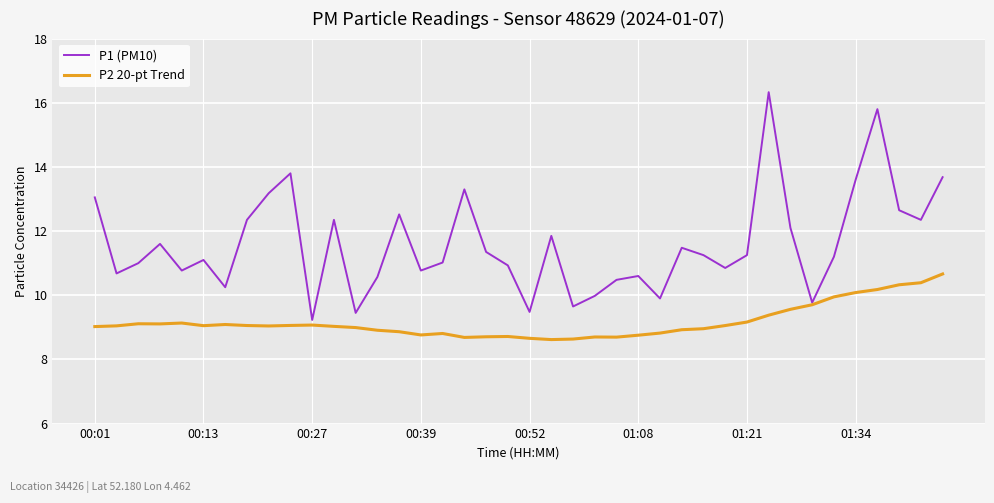

What is the maximum value for P2 20-pt Trend?

10.7